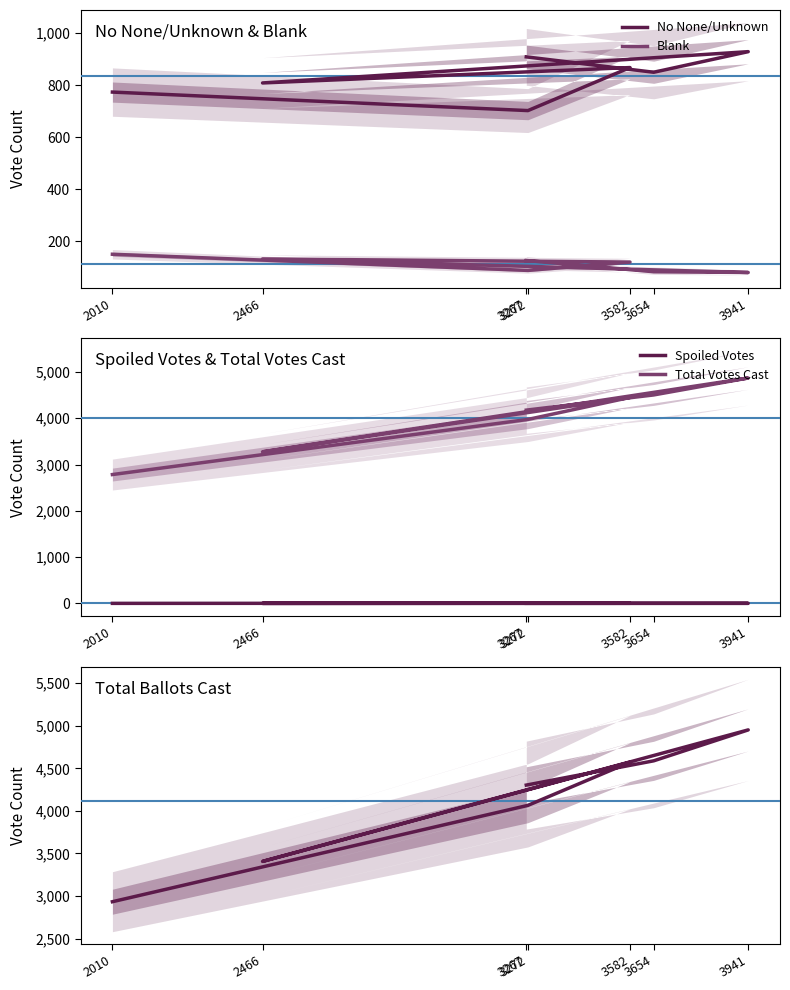

True or false: Total Ballots Cast and Total Votes Cast intersect in this chart.

False